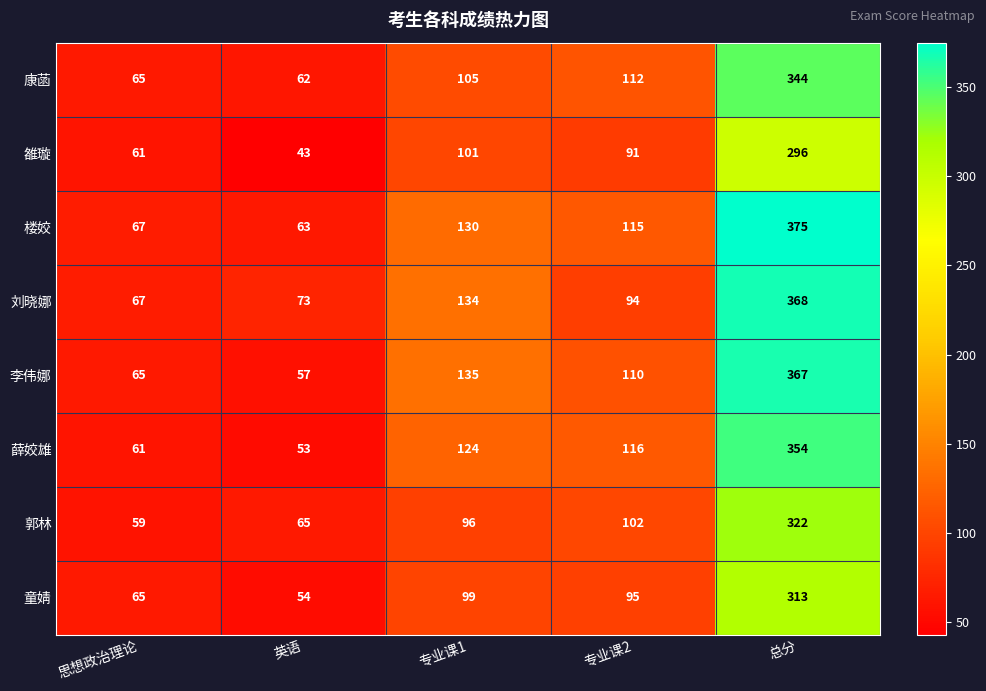

The value of 雒璇 at 专业课2 is 120. True or false?

False